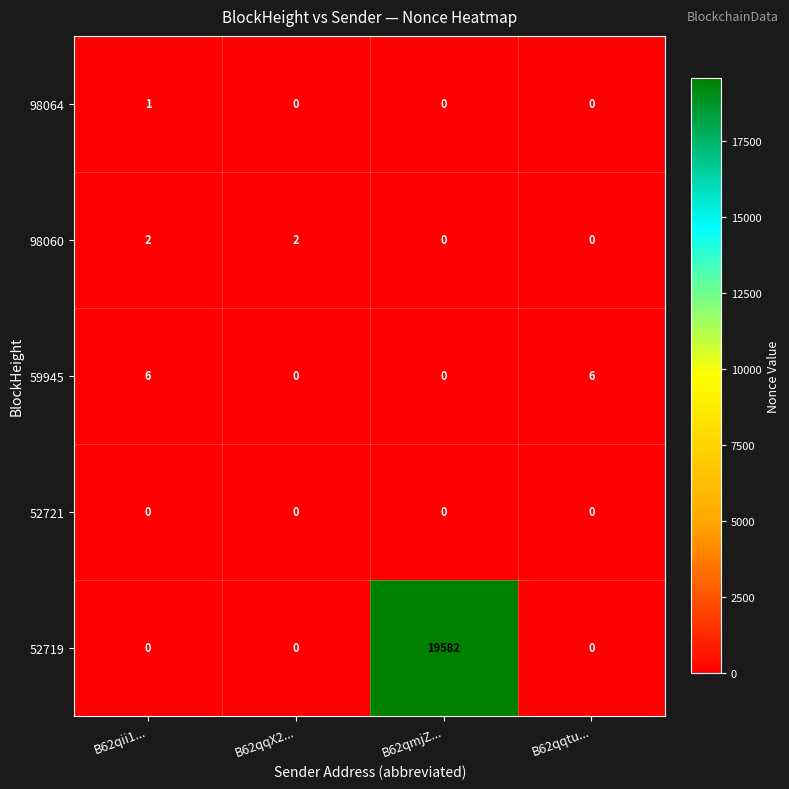

Which series has the largest total across all categories?

52719